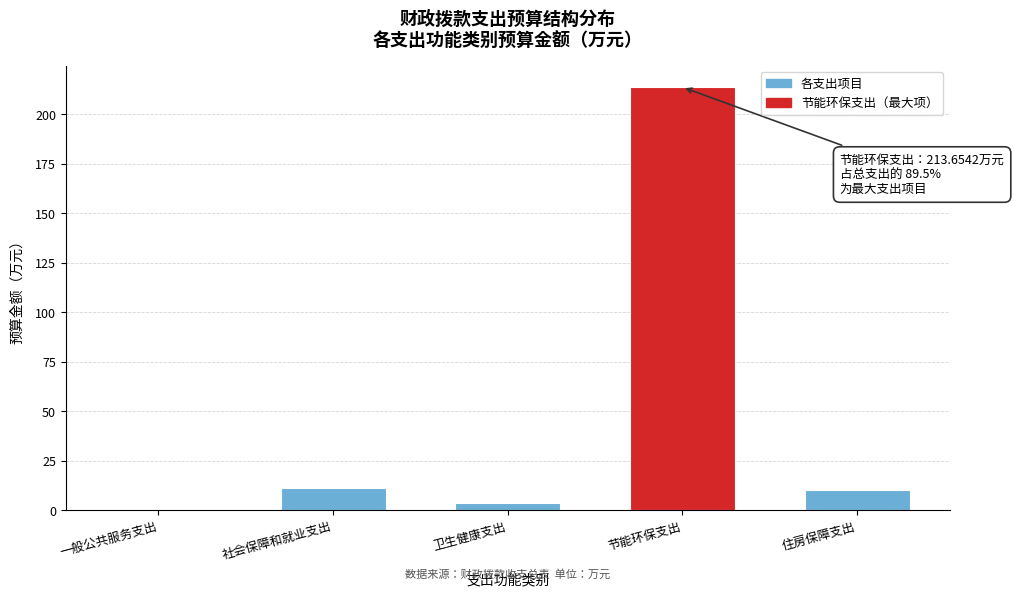

Reading left to right, extract all data points from this chart.

一般公共服务支出=0.0	社会保障和就业支出=11.3	卫生健康支出=3.7	节能环保支出=213.7	住房保障支出=10.1